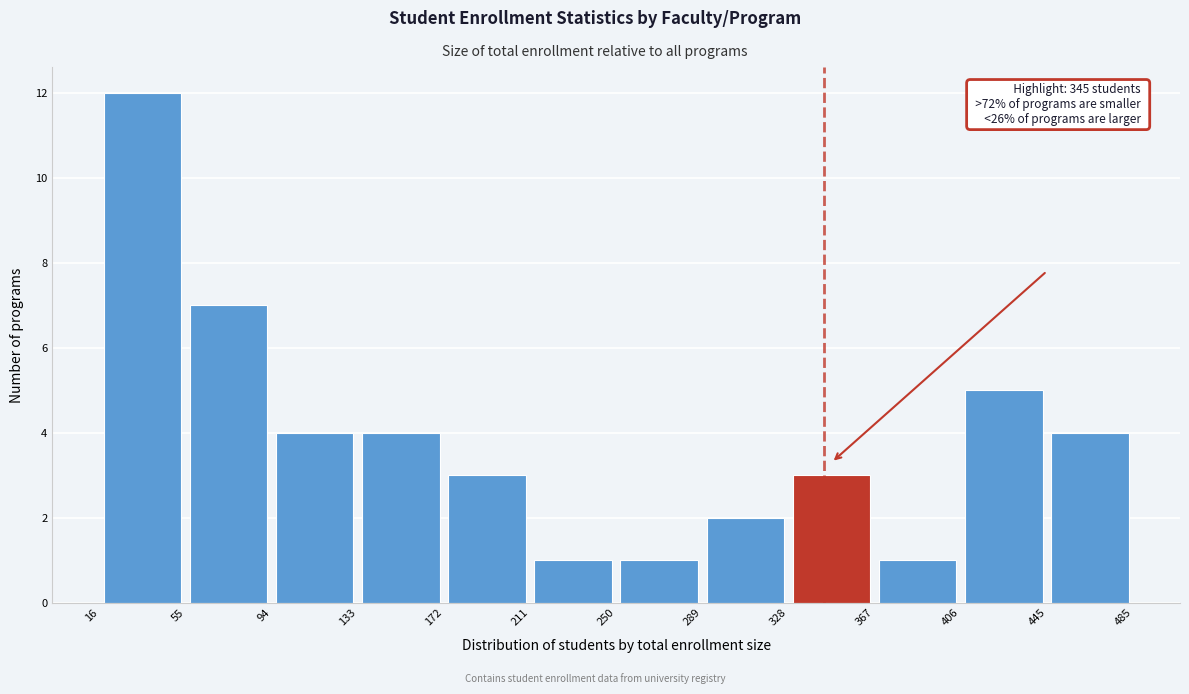

Which range on the x-axis has the tallest bar?

16 to 55